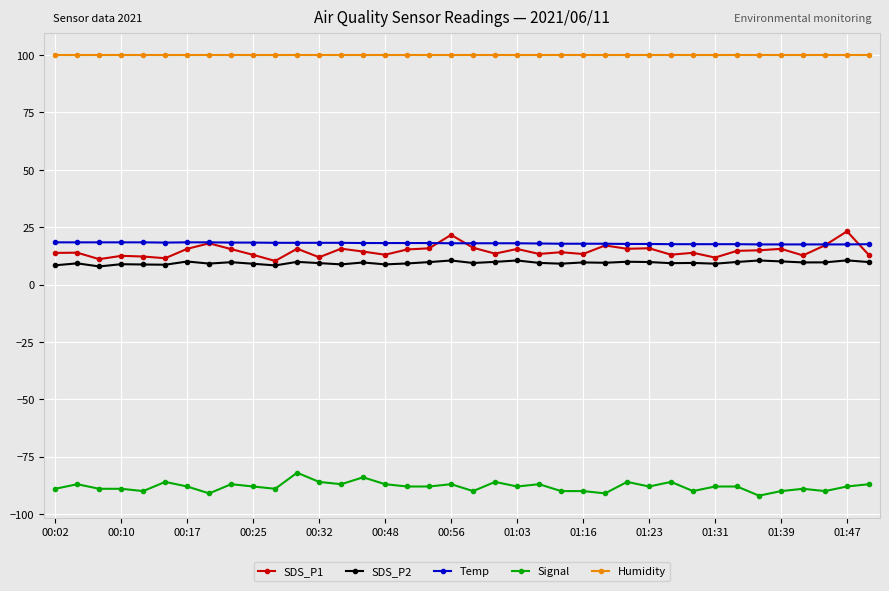

True or false: SDS_P1 has more than 1 interior local peaks.

True